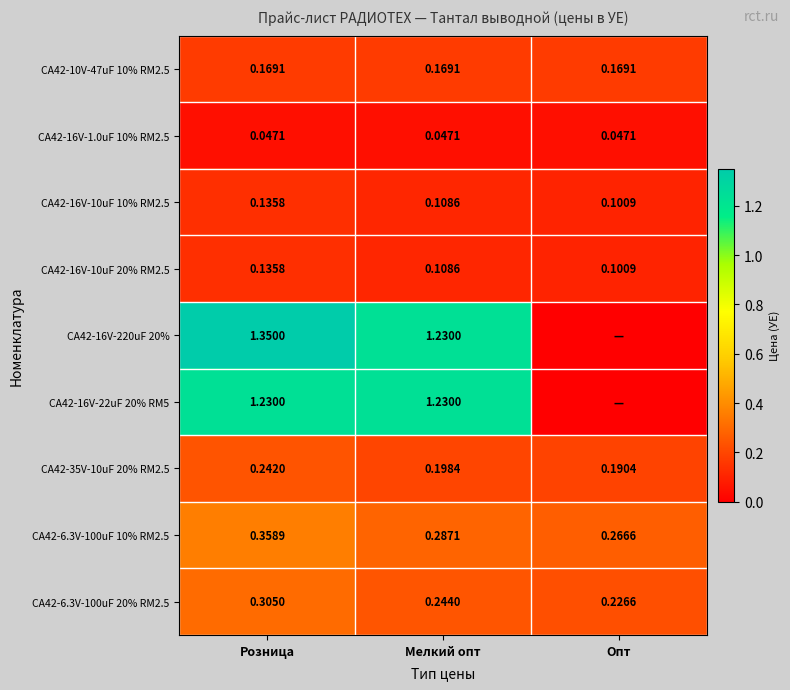

Is the value of CA42-6.3V-100uF 10% RM2.5 at Мелкий опт greater than the value of CA42-16V-1.0uF 10% RM2.5 at Опт?

Yes